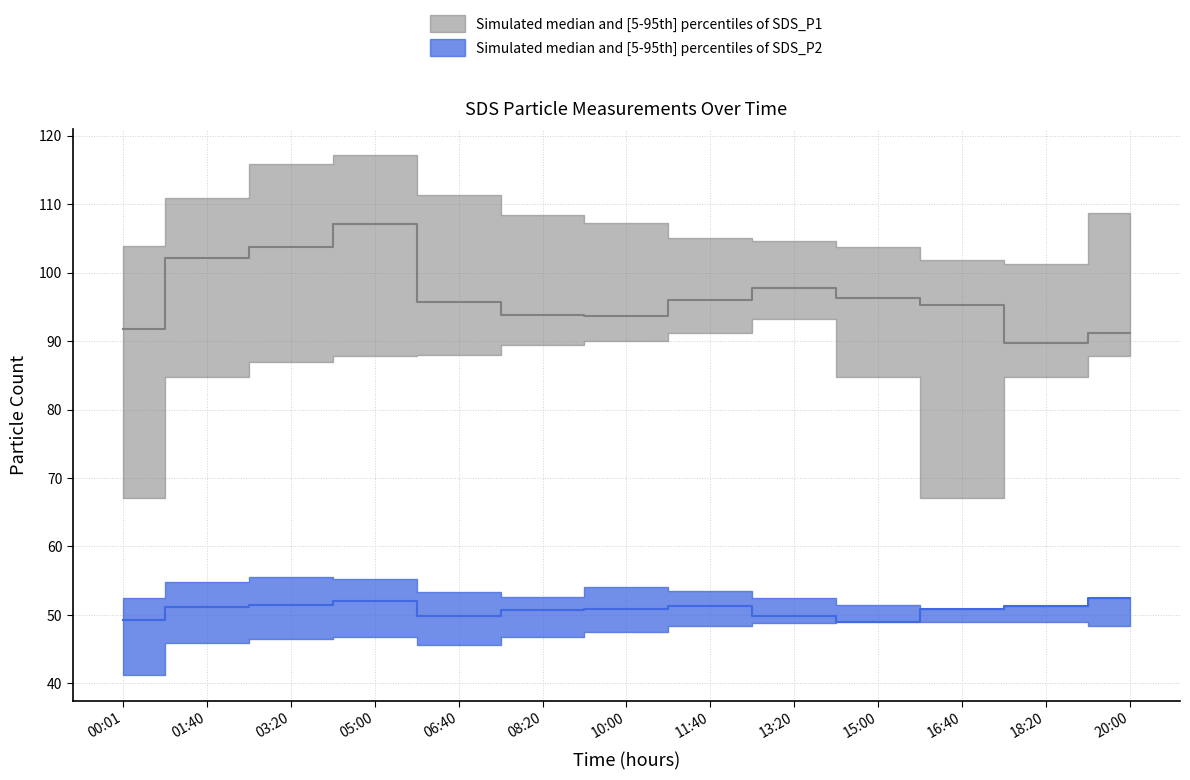

True or false: SDS_P2_median and SDS_P2_upper cross at least once.

False